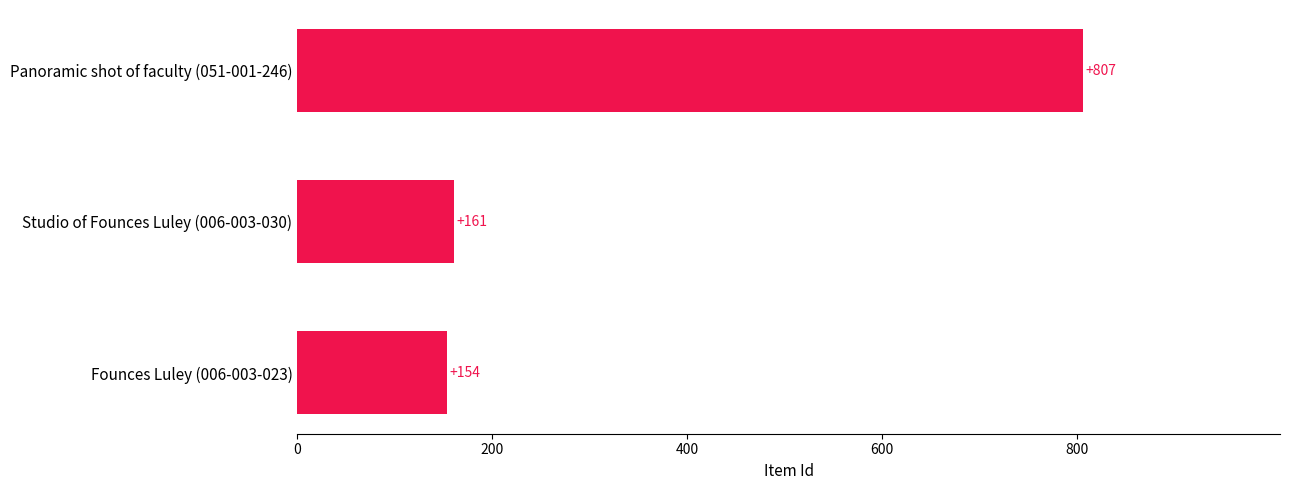

How many values are below 161?

1